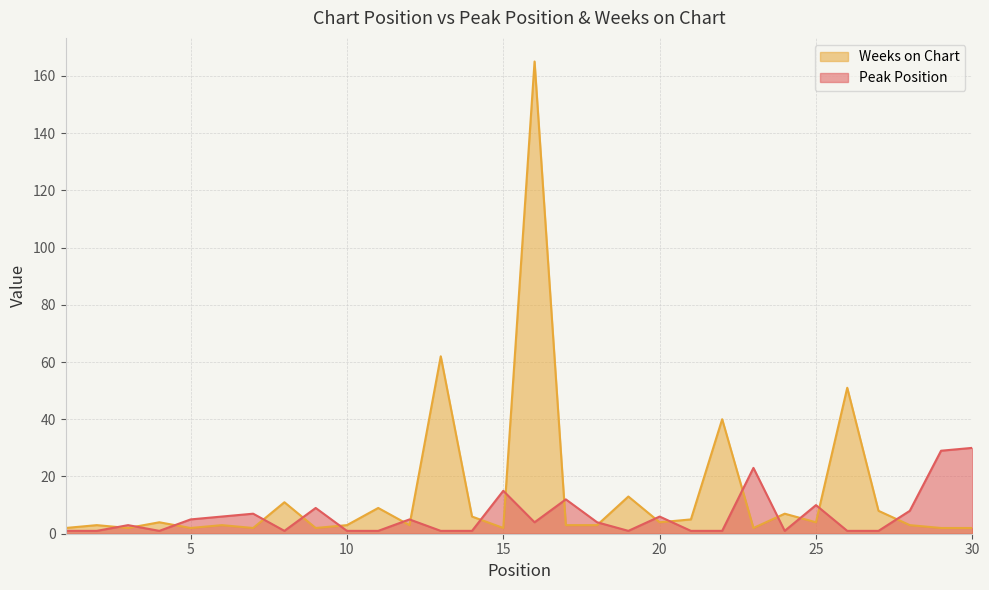

What is the difference between the Weeks on Chart values at 14 and 11?

3